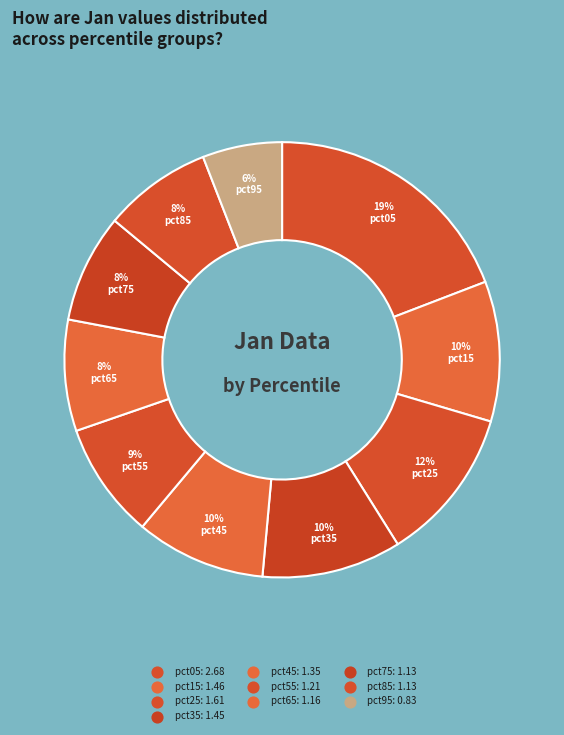

Combined, do pct25 and pct45 account for over 50%?

No